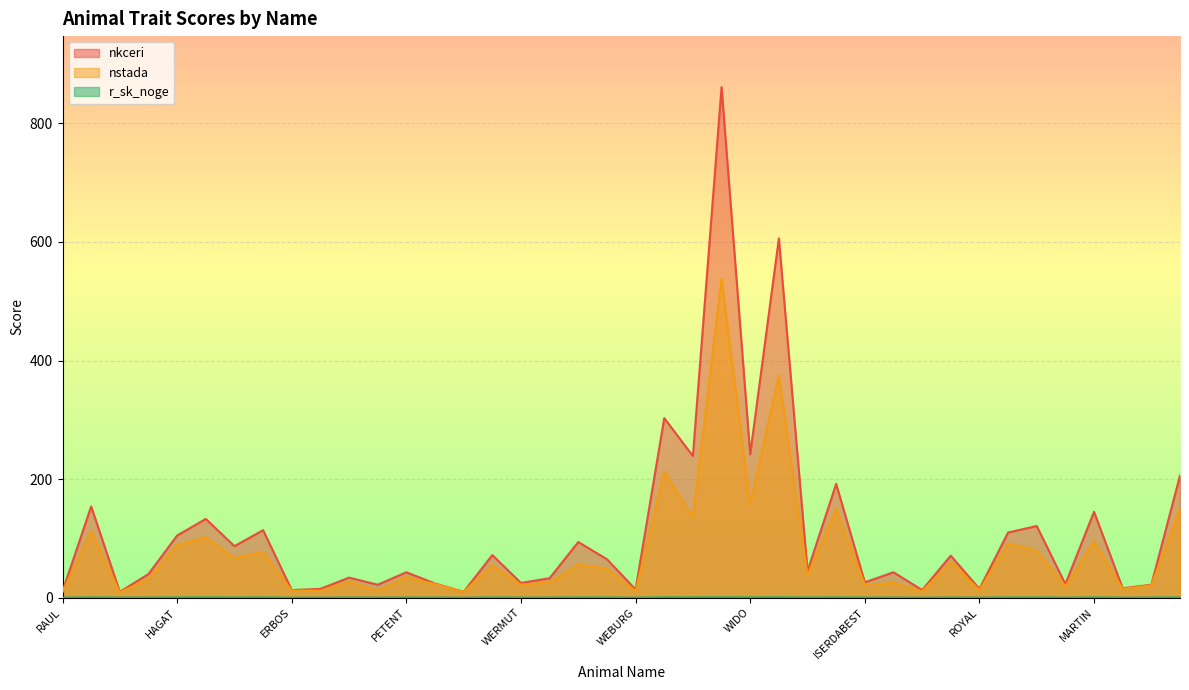

Rank the series by their maximum value, from lowest to highest.

r_sk_noge, nstada, nkceri